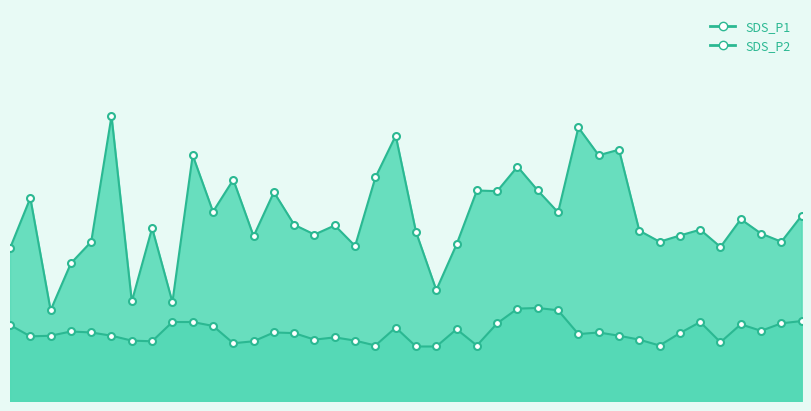

Reading right to left, list all the values displayed in this chart.

SDS_P1: 01:37=5.7	01:35=4.9	01:32=5.1	01:30=5.6	01:27=4.7	01:25=5.2	01:23=5.1	01:20=4.9	01:18=5.2	01:15=7.7	01:13=7.5	01:10=8.4	01:08=5.8	01:06=6.5	01:03=7.2	01:01=6.4	00:58=6.5	00:56=4.8	00:53=3.4	00:51=5.2	00:48=8.1	00:46=6.8	00:43=4.8	00:41=5.4	00:38=5.1	00:36=5.4	00:34=6.4	00:31=5.0	00:29=6.8	00:26=5.8	00:24=7.5	00:21=3.0	00:19=5.3	00:17=3.0	00:14=8.7	00:12=4.9	00:09=4.2	00:07=2.8	00:04=6.2	00:02=4.7
SDS_P2: 01:37=2.5	01:35=2.4	01:32=2.1	01:30=2.4	01:27=1.8	01:25=2.4	01:23=2.1	01:20=1.7	01:18=1.9	01:15=2.0	01:13=2.1	01:10=2.0	01:08=2.8	01:06=2.9	01:03=2.8	01:01=2.4	00:58=1.7	00:56=2.2	00:53=1.7	00:51=1.7	00:48=2.2	00:46=1.7	00:43=1.9	00:41=1.9	00:38=1.9	00:36=2.1	00:34=2.1	00:31=1.8	00:29=1.8	00:26=2.3	00:24=2.4	00:21=2.4	00:19=1.8	00:17=1.9	00:14=2.0	00:12=2.1	00:09=2.1	00:07=2.0	00:04=2.0	00:02=2.3